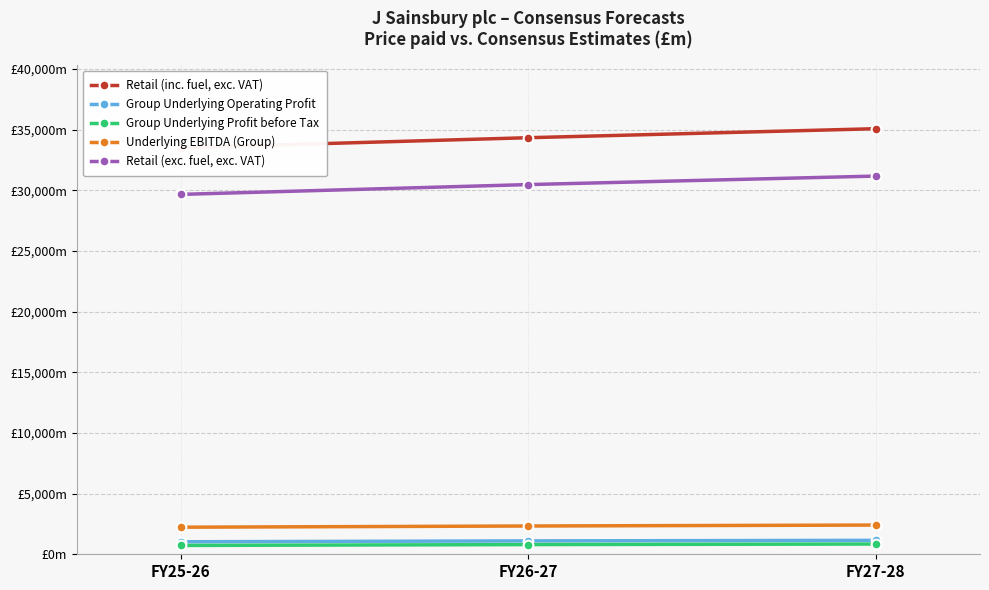

Is the value of Retail (inc. fuel, exc. VAT) at FY27-28 greater than the value of Group Underlying Operating Profit at FY27-28?

Yes